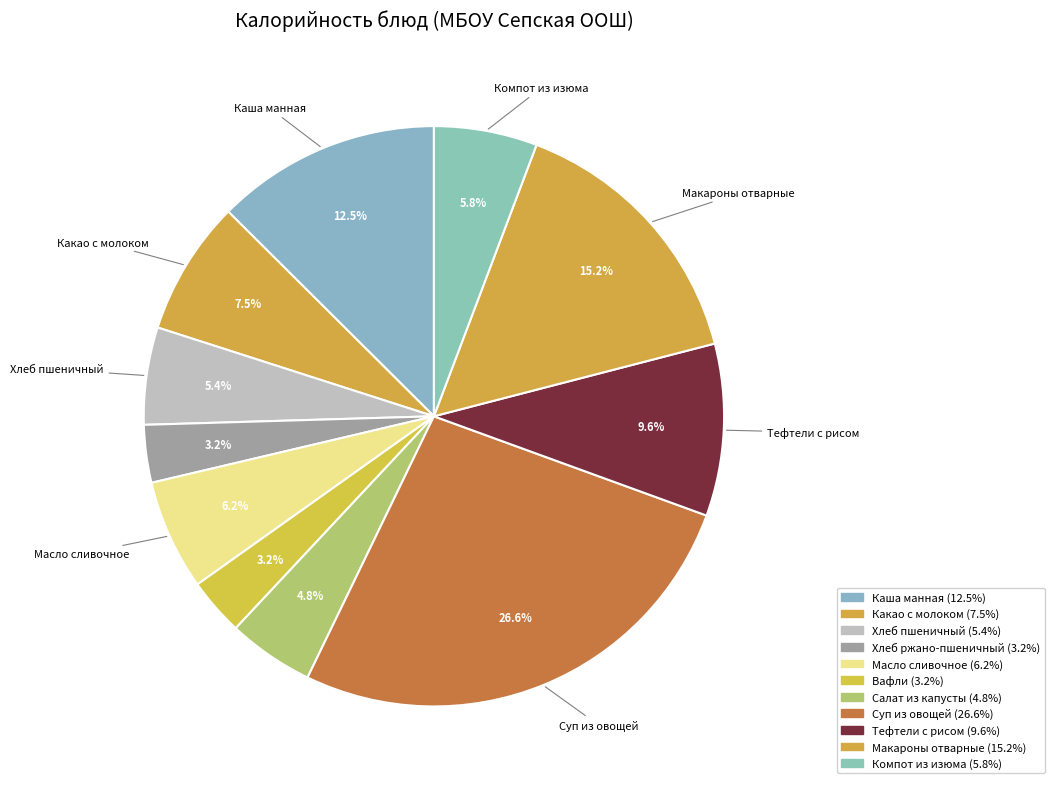

To the nearest percent, what portion does Хлеб ржано-пшеничный represent?

3%